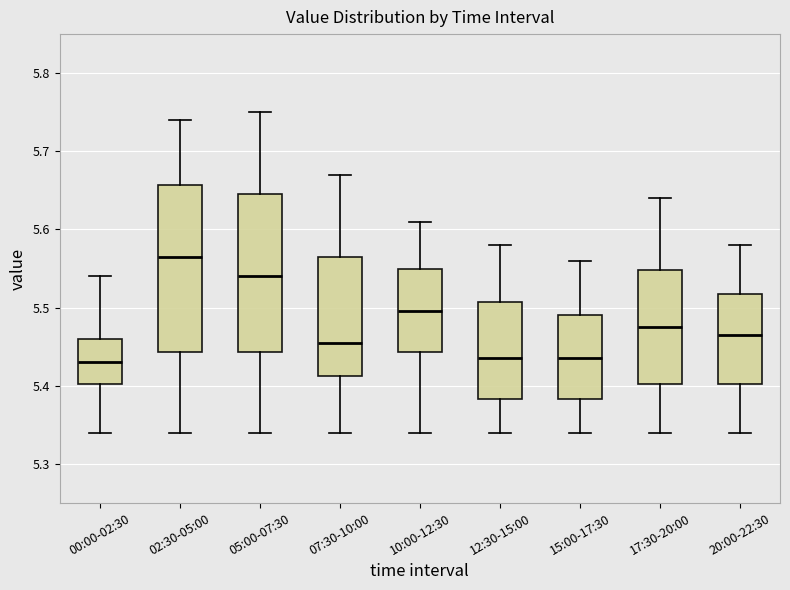

Reading left to right, read every box against the y-axis: the position of its median line, the range the box covers, and the ends of its whiskers. The values are not printed on the chart, so give them approximately, as read against the axis.

00:00-02:30: median 5.43, box 5.40 to 5.46, whiskers 5.34 to 5.54
02:30-05:00: median 5.57, box 5.44 to 5.66, whiskers 5.34 to 5.74
05:00-07:30: median 5.54, box 5.44 to 5.65, whiskers 5.34 to 5.75
07:30-10:00: median 5.46, box 5.41 to 5.57, whiskers 5.34 to 5.67
10:00-12:30: median 5.50, box 5.44 to 5.55, whiskers 5.34 to 5.61
12:30-15:00: median 5.44, box 5.38 to 5.51, whiskers 5.34 to 5.58
15:00-17:30: median 5.44, box 5.38 to 5.49, whiskers 5.34 to 5.56
17:30-20:00: median 5.48, box 5.40 to 5.55, whiskers 5.34 to 5.64
20:00-22:30: median 5.47, box 5.40 to 5.52, whiskers 5.34 to 5.58